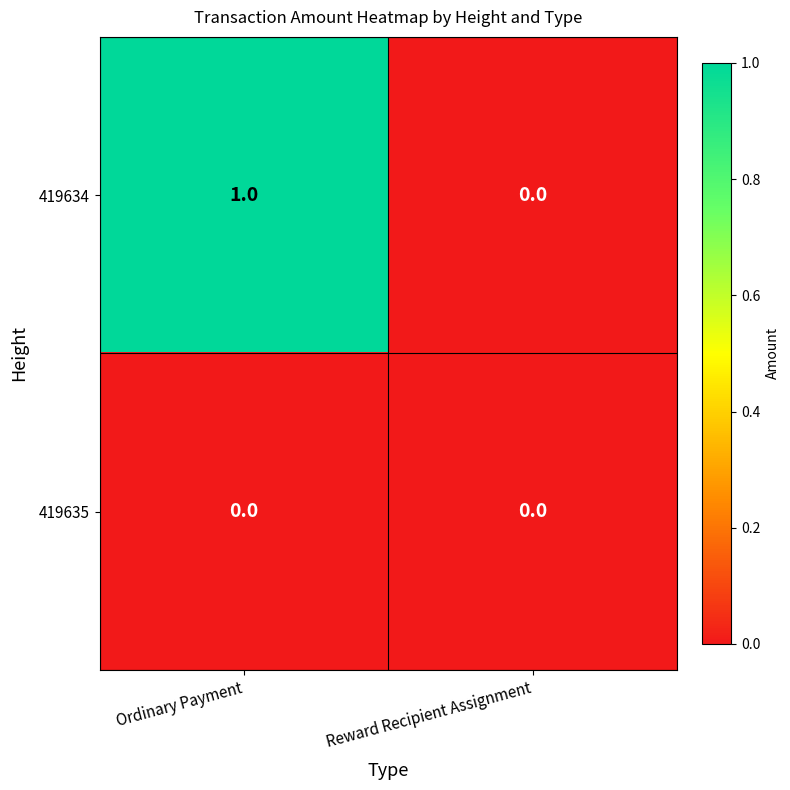

Reading left to right, extract all data points from this chart.

419634: 1	0
419635: 0	0